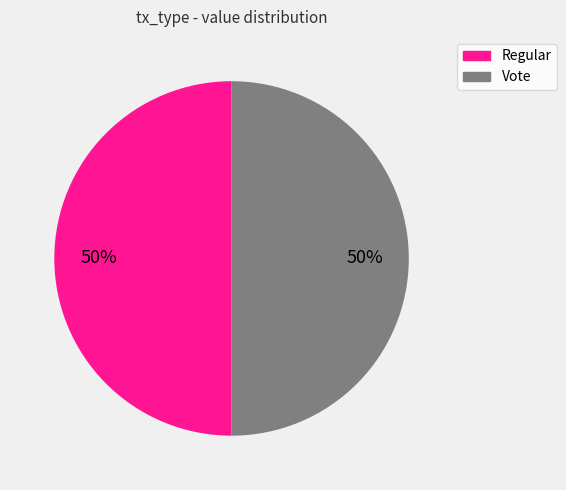

Combined, do Regular and Vote account for over 50%?

Yes